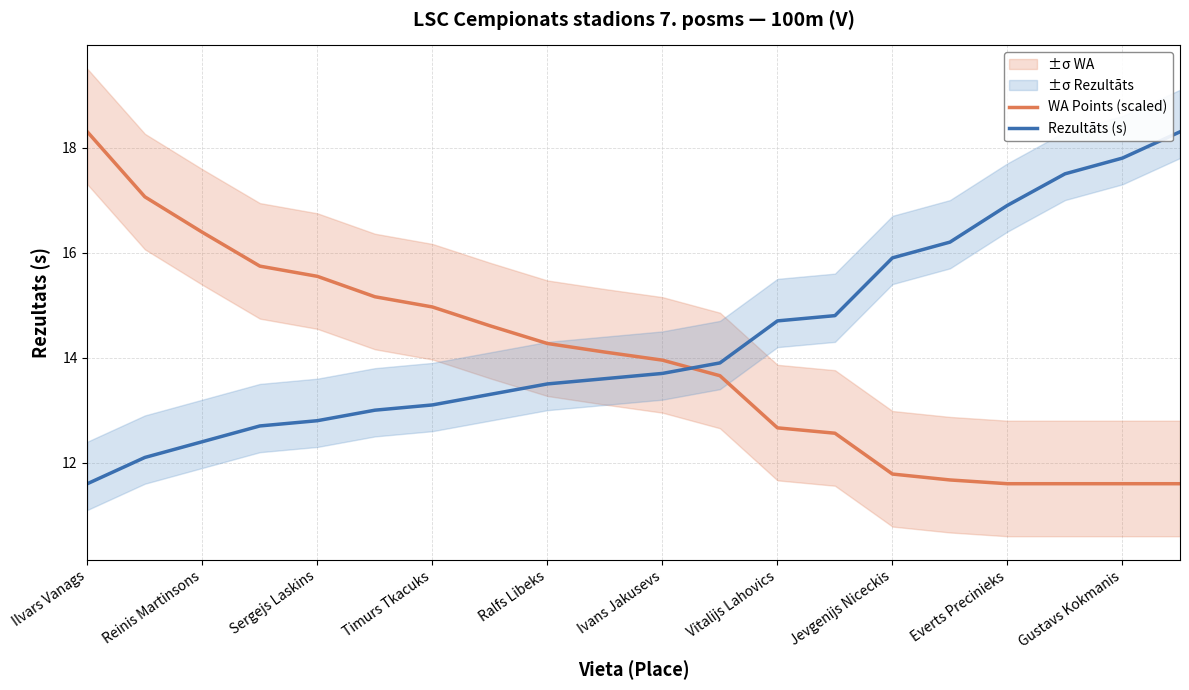

Reading left to right, list all the values displayed in this chart.

WA Points (scaled): 18.3	17.1	16.4	15.7	15.5	15.2	15.0	14.6	14.3	14.1	14.0	13.7	12.7	12.6	11.8	11.7	11.6	11.6	11.6	11.6
Rezultāts (s): 11.6	12.1	12.4	12.7	12.8	13.0	13.1	13.3	13.5	13.6	13.7	13.9	14.7	14.8	15.9	16.2	16.9	17.5	17.8	18.3